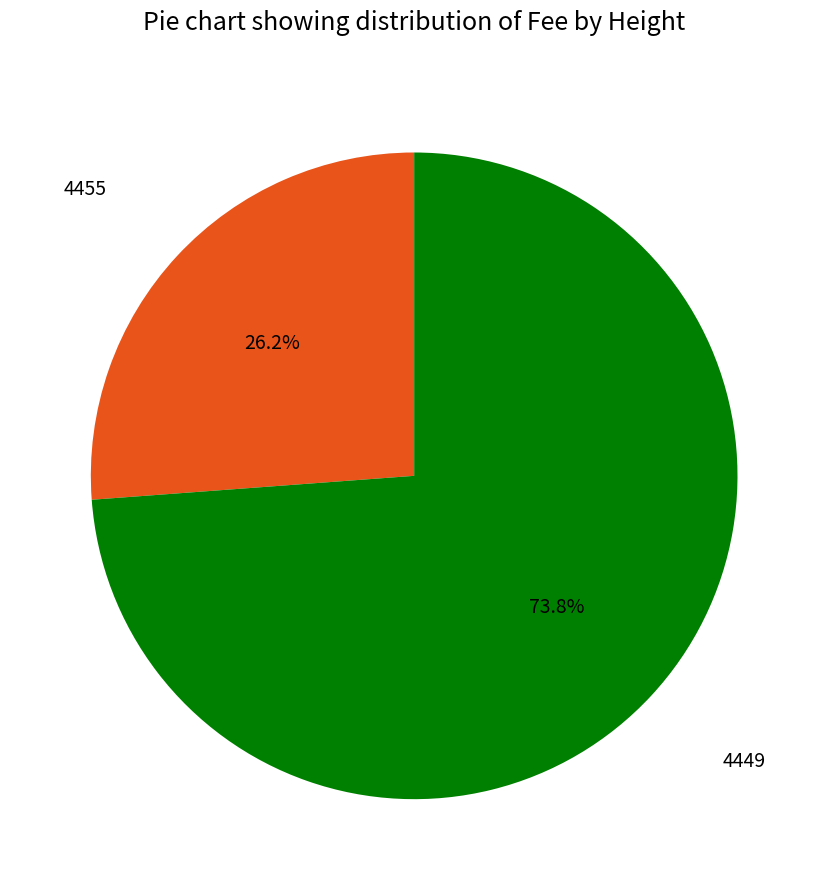

Does any single category account for the majority?

Yes